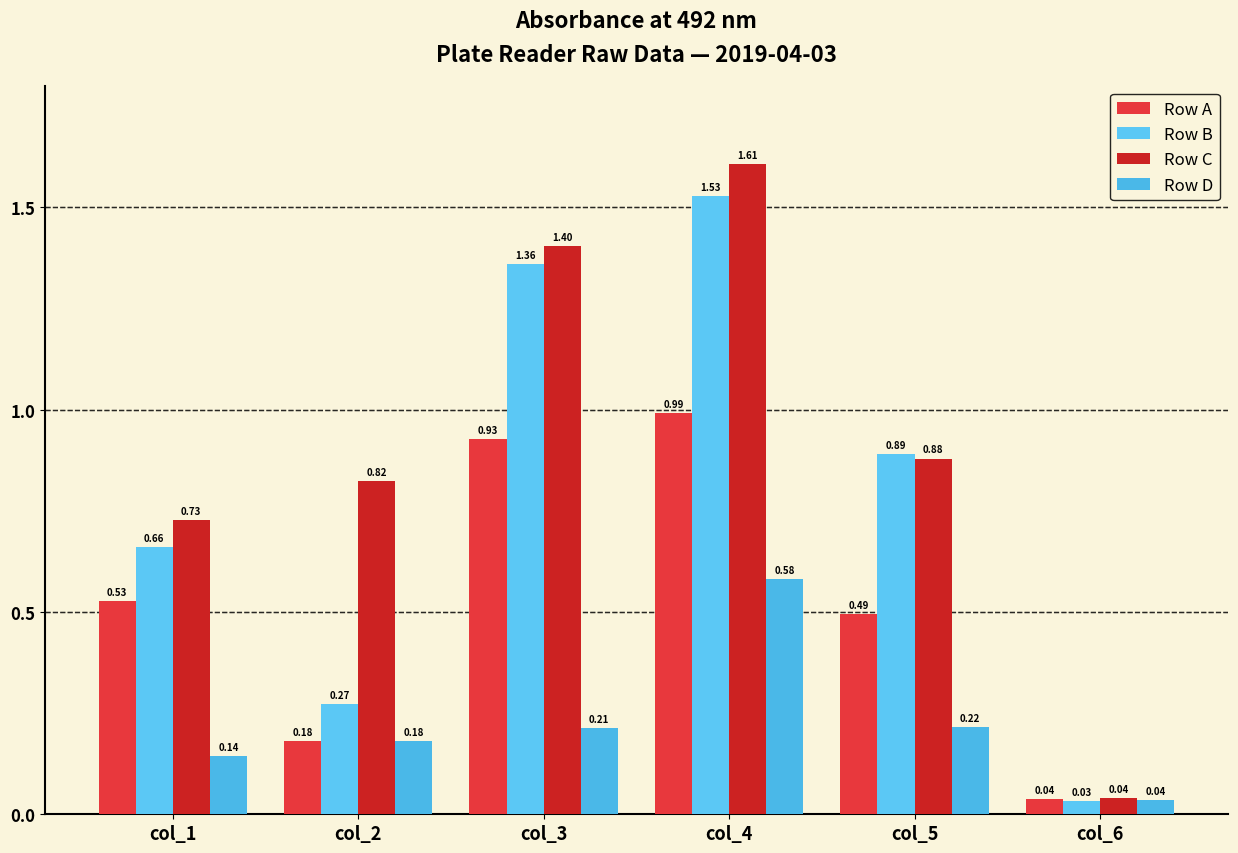

True or false: Row A has a value of 0.5 at col_5.

True